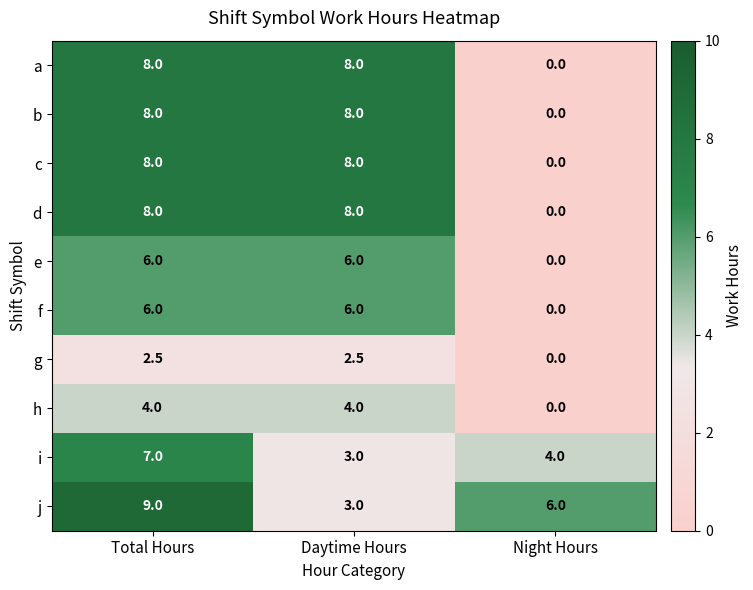

How many categories are shown in the chart?

3